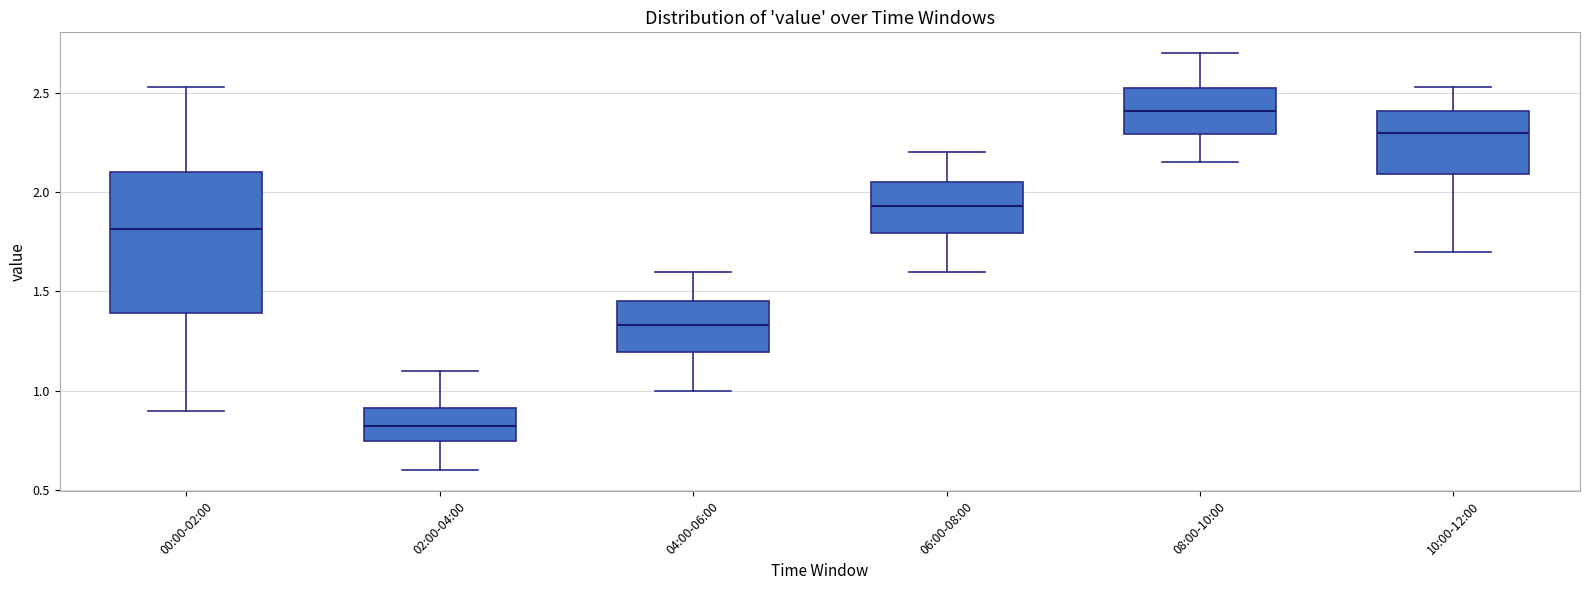

Reading left to right, transcribe this box plot: for each box, give where its median line is, the range the box spans, and where its two whiskers end, as read against the y-axis. The values are not printed on the chart, so give them approximately, as read against the axis.

00:00-02:00: median 1.80, box 1.40 to 2.10, whiskers 0.90 to 2.55
02:00-04:00: median 0.85, box 0.75 to 0.90, whiskers 0.60 to 1.10
04:00-06:00: median 1.35, box 1.20 to 1.45, whiskers 1.00 to 1.60
06:00-08:00: median 1.95, box 1.80 to 2.05, whiskers 1.60 to 2.20
08:00-10:00: median 2.40, box 2.30 to 2.55, whiskers 2.15 to 2.70
10:00-12:00: median 2.30, box 2.10 to 2.40, whiskers 1.70 to 2.55